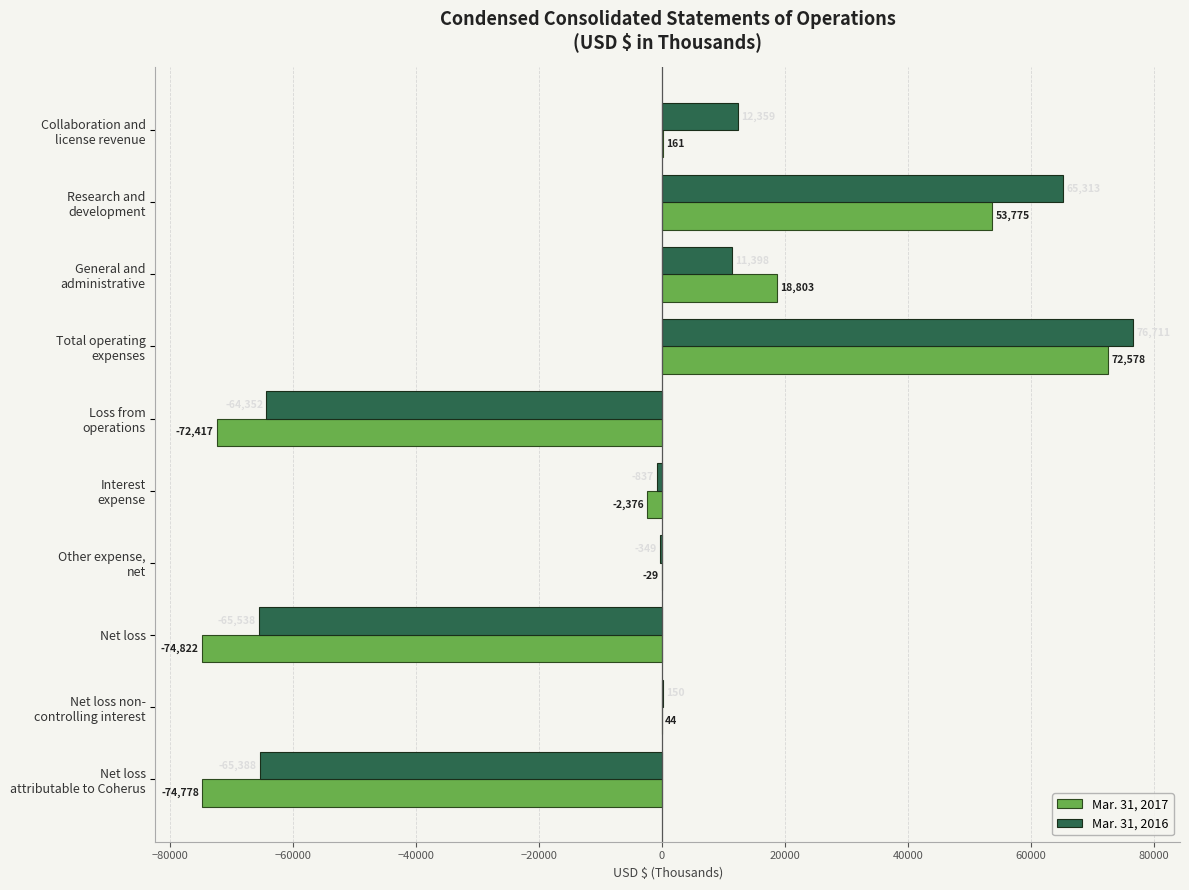

What value does the Mar. 31, 2016 series have at Net loss, to the nearest 50?

-65550